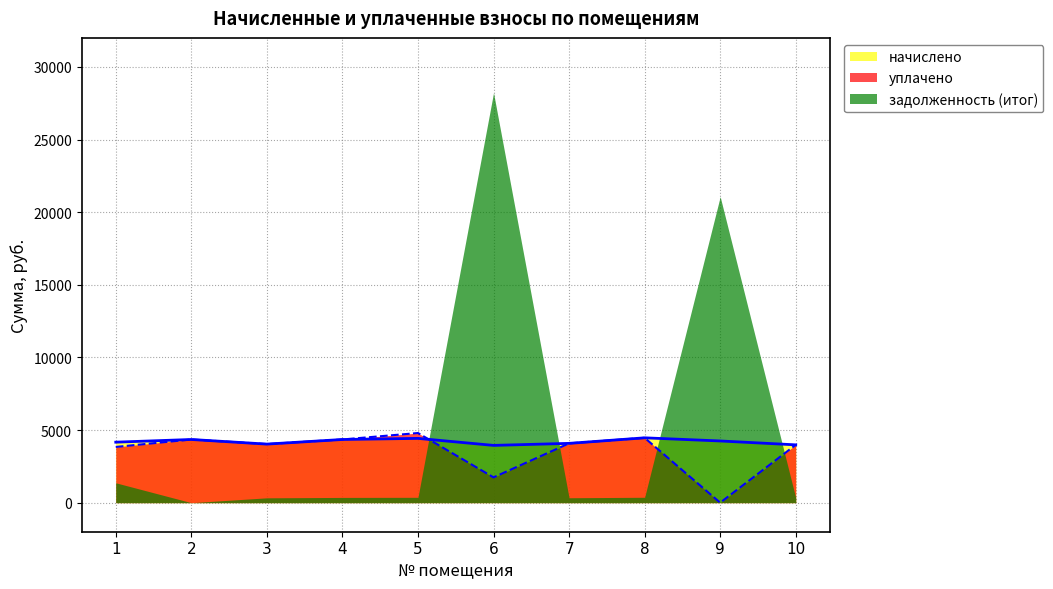

How many series are shown in this chart?

3